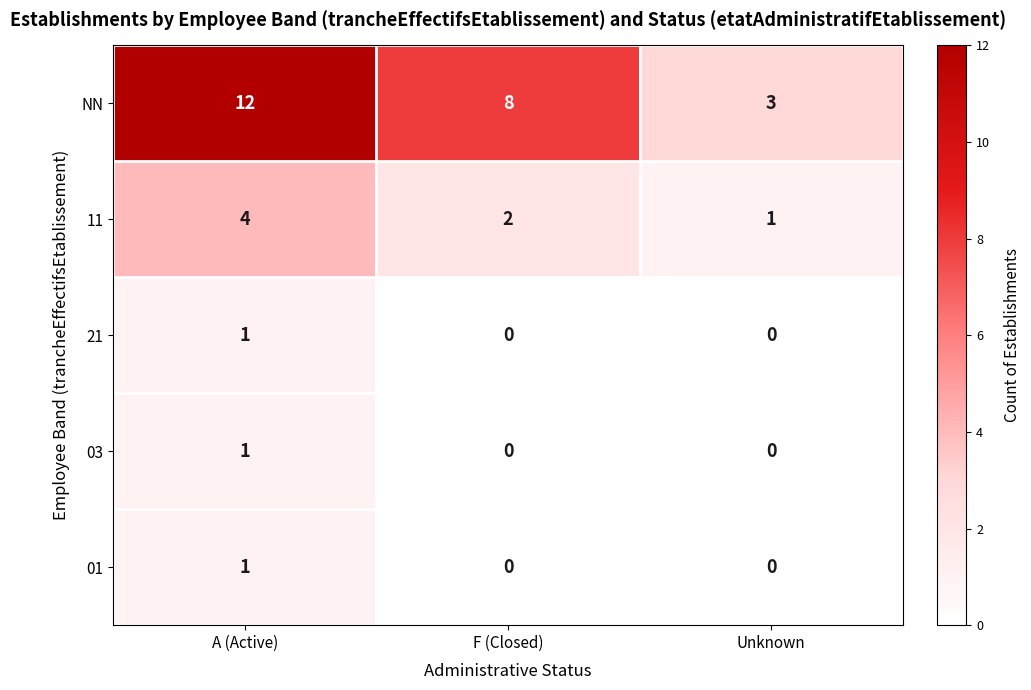

The NN series shows 8 at F (Closed). True or false?

True